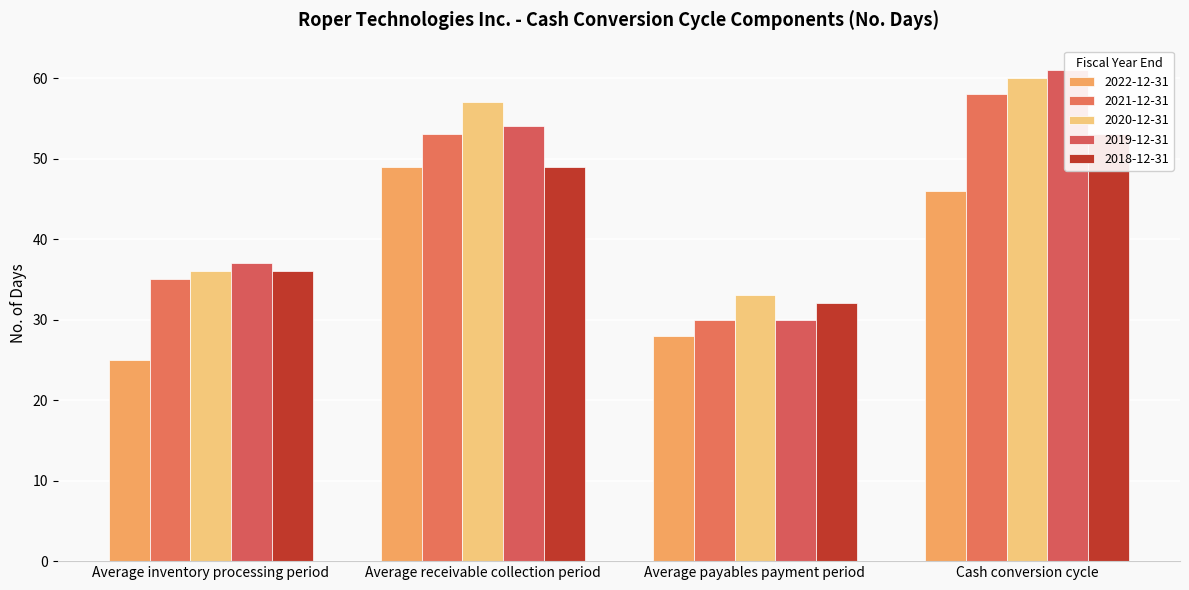

The 2020-12-31 series shows 57 at Average payables payment period. True or false?

False